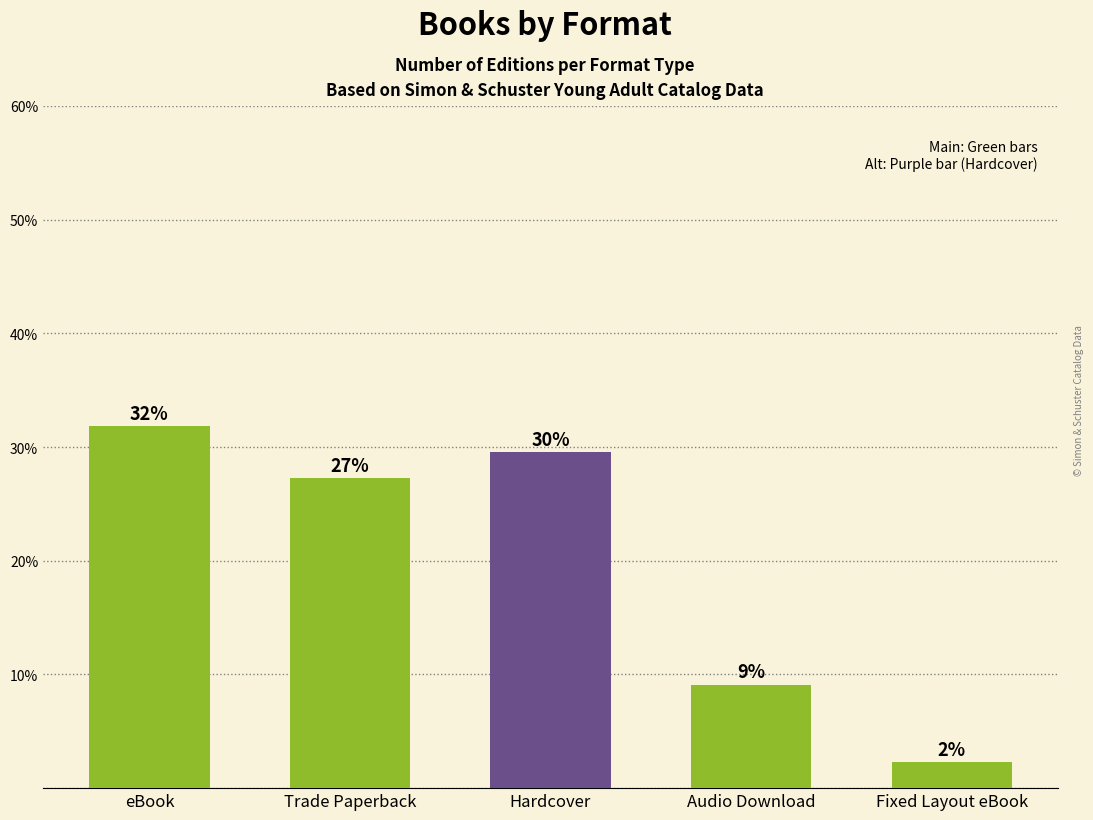

What is the smallest value displayed?

2.3